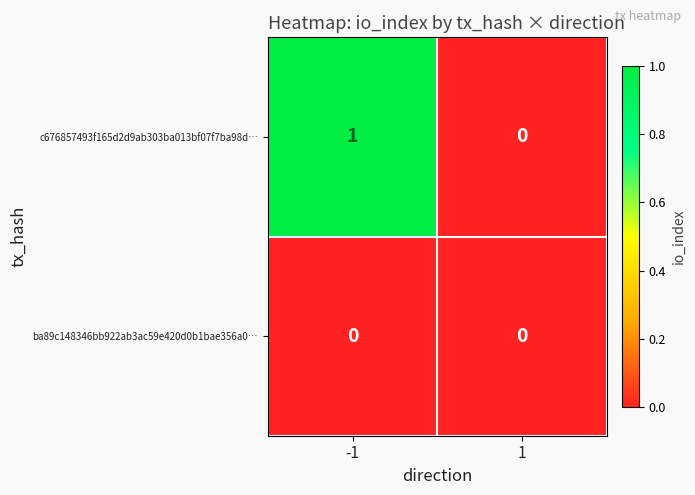

What is the total value across all series at -1?

1